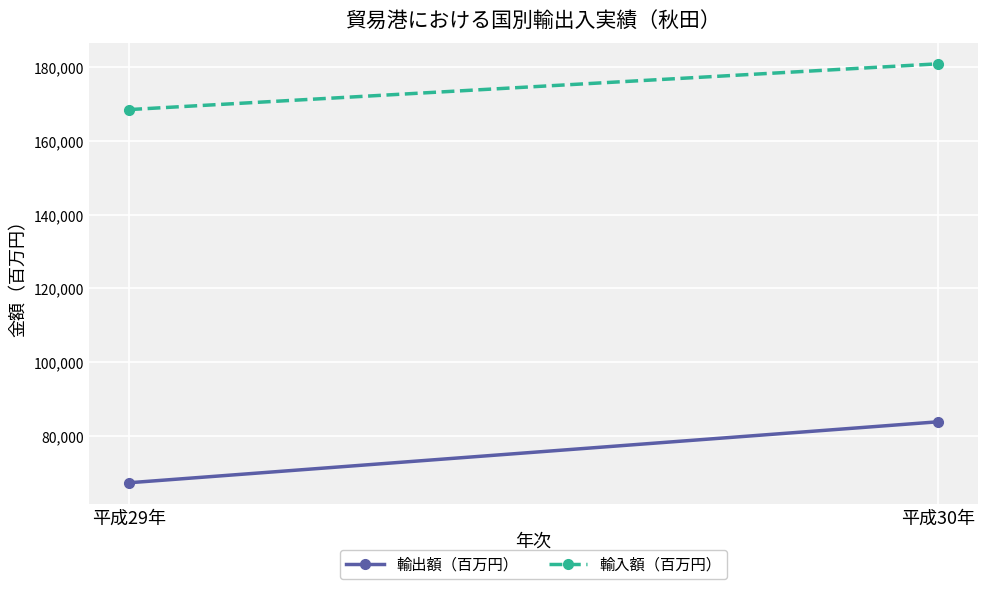

Reading left to right, list all the values displayed in this chart.

輸出額（百万円）: 67314	83833
輸入額（百万円）: 168483	180886